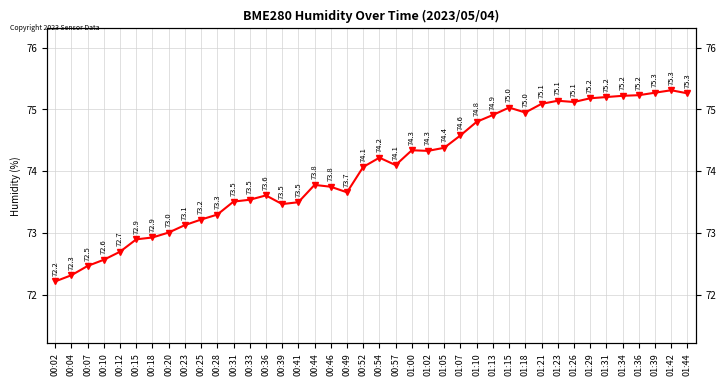

How many lines are shown in the chart?

1